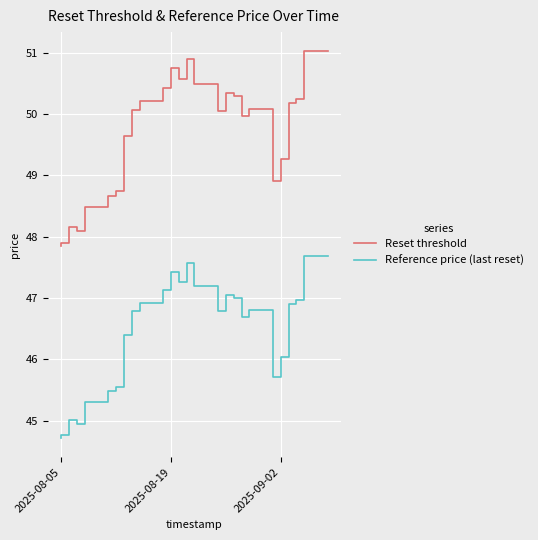

What is the sum of all Reference price (last reset) values?

1160.1